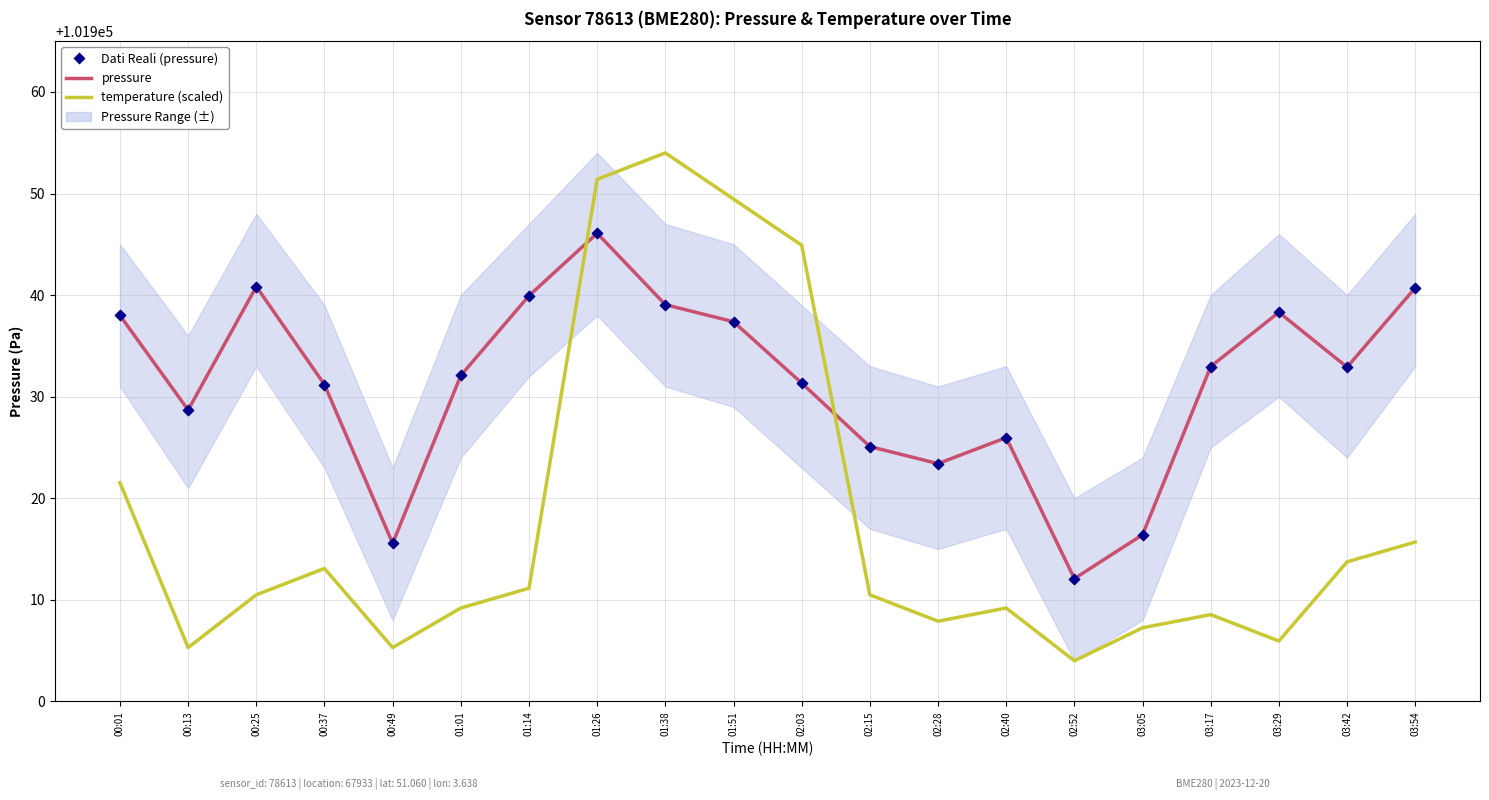

Which series has the largest total across all categories?

pressure